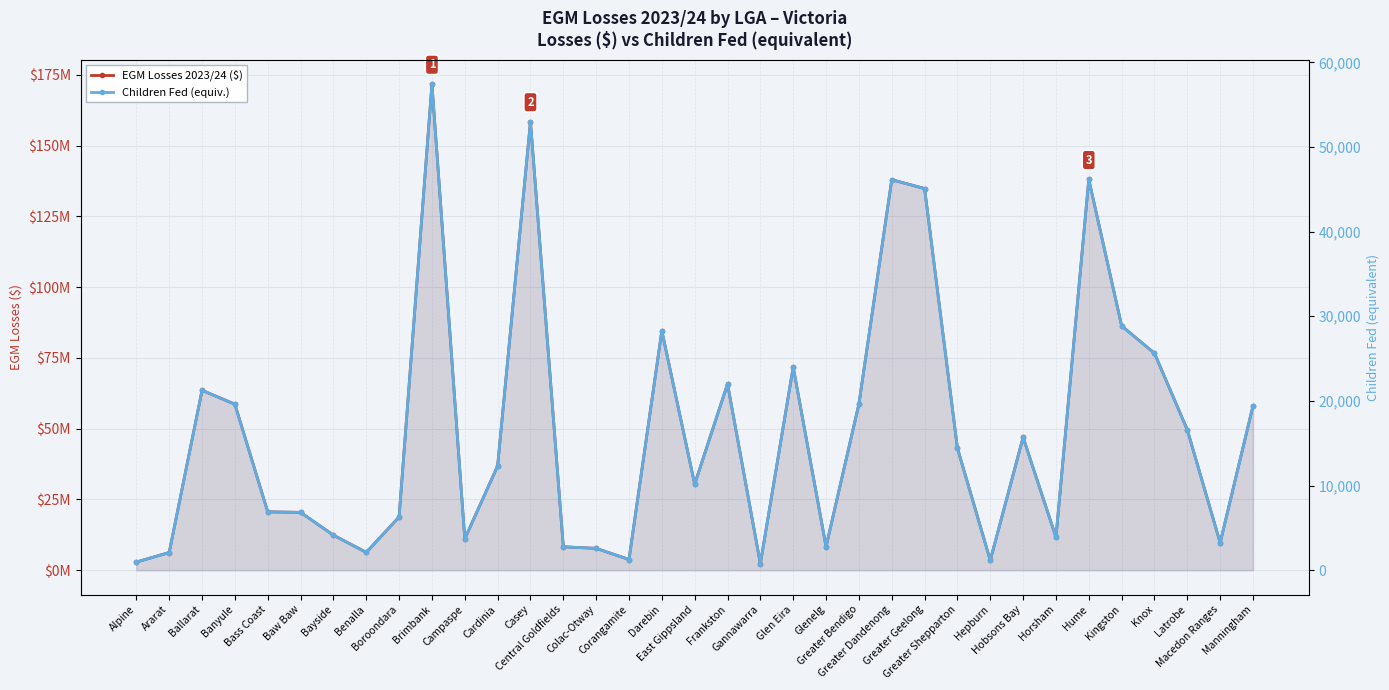

What is the label of the 21st point from the right?

Colac-Otway